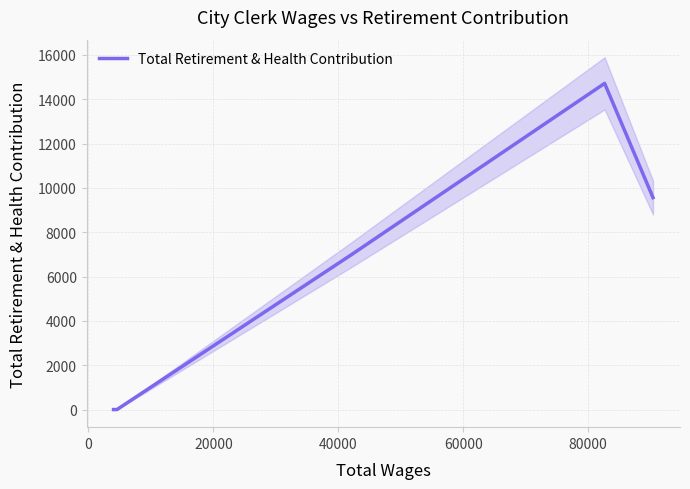

What is the highest value of the Total Retirement & Health Contribution series?

14717